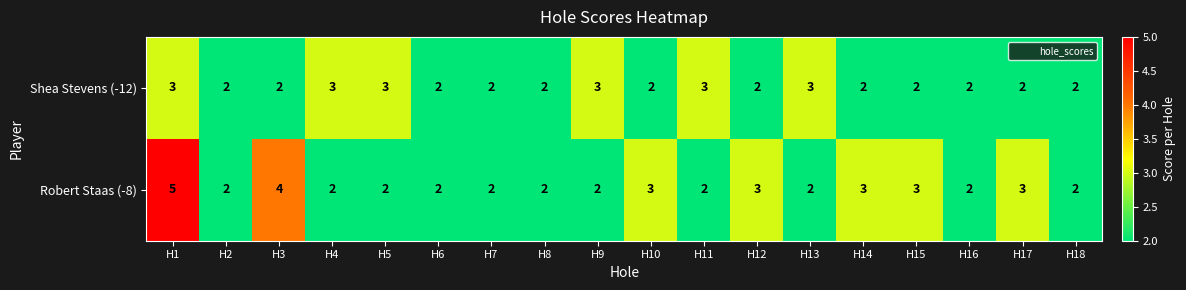

Count the Shea Stevens (-12) values in the range 2 to 3.

18